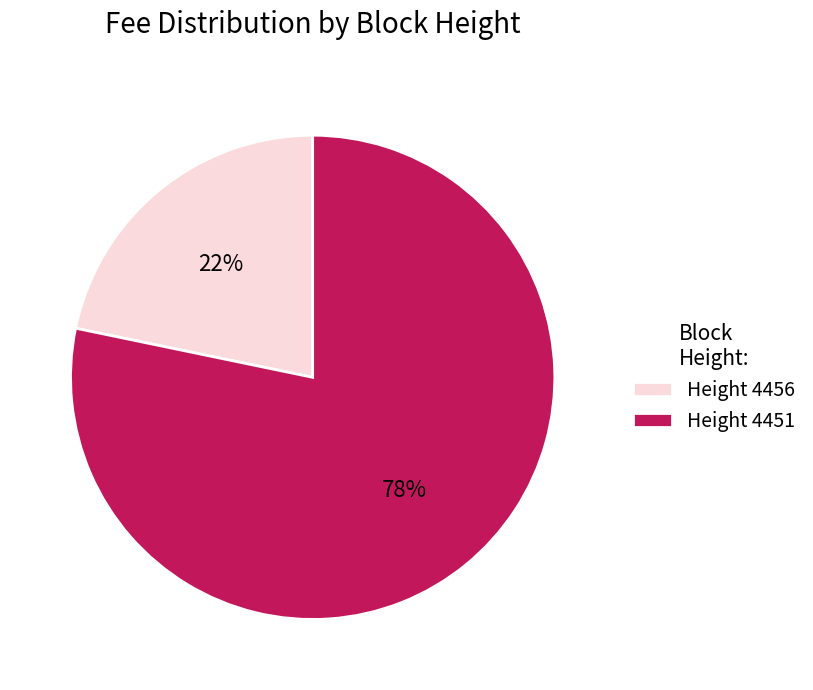

How many segments does this pie chart have?

2